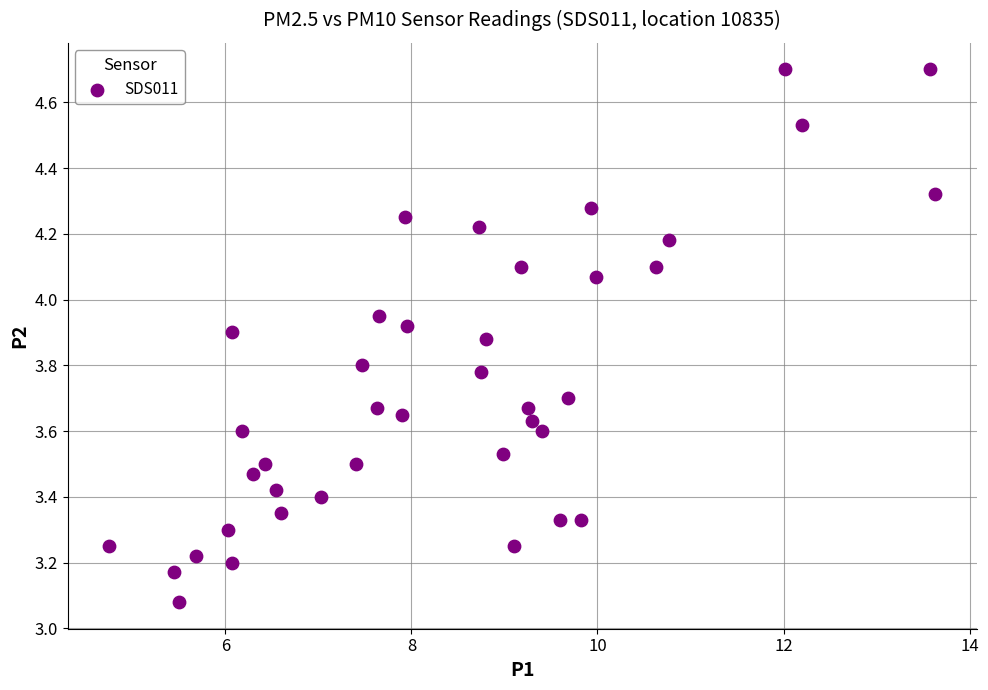

What is the range of Y values (max minus min)?

1.6